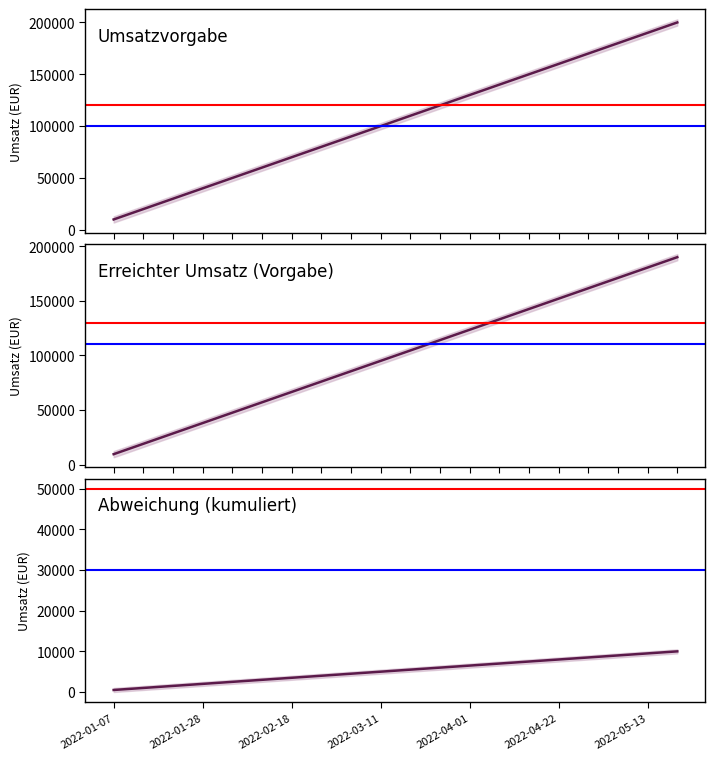

True or false: Erreichter Umsatz (Vorgabe) and Umsatzvorgabe cross at least once.

False